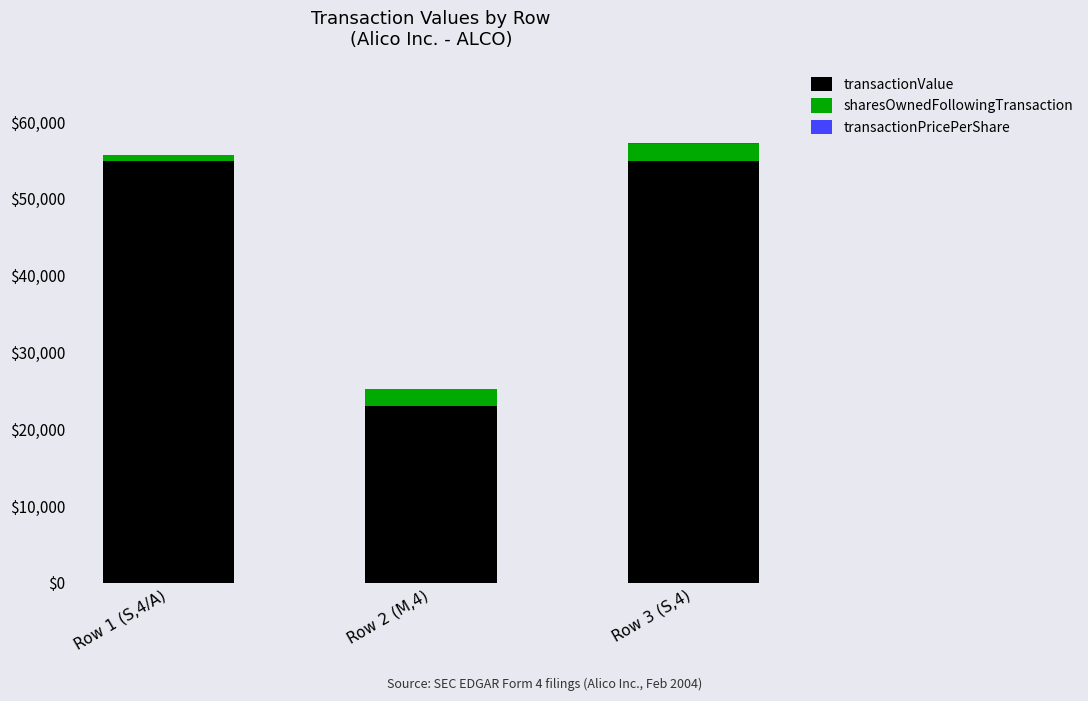

Where does the transactionPricePerShare series first go above 37?

Row 1 (S,4/A)